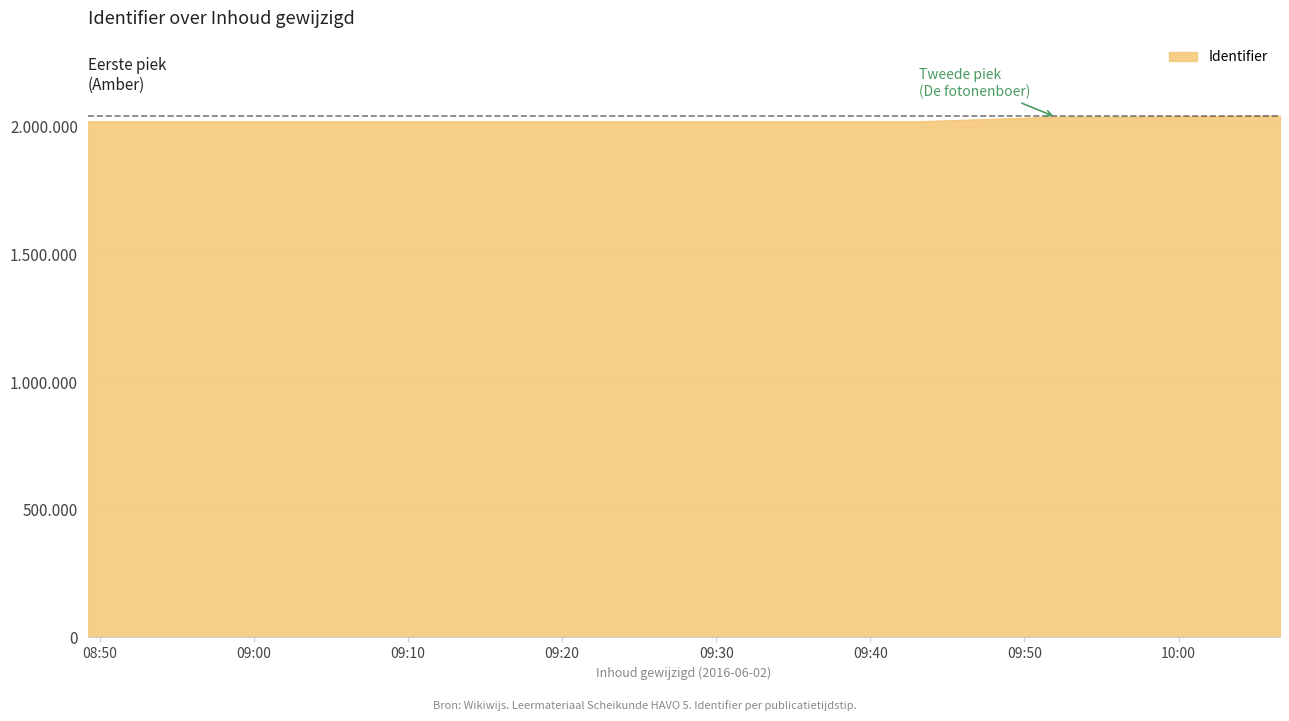

List the labels in order of value, largest first.

2016-06-02 10:06:35, 2016-06-02 10:03:49, 2016-06-02 09:58:05, 2016-06-02 09:52:03, 2016-06-02 09:43:10, 2016-06-02 08:49:13